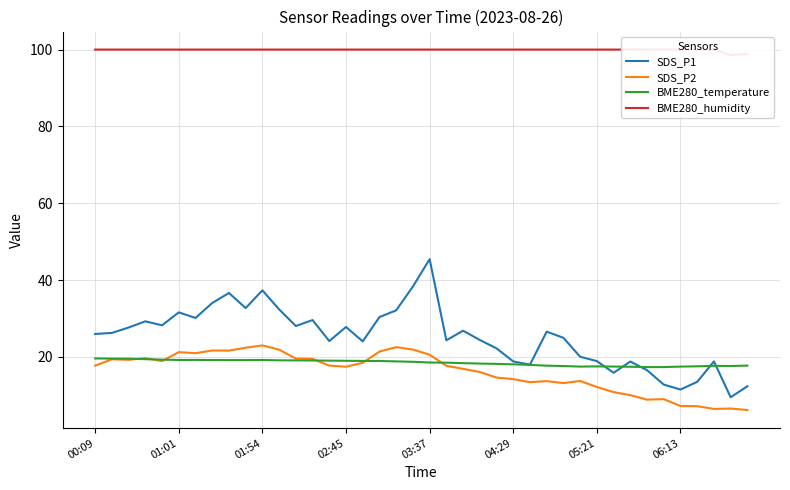

What is the minimum value shown in the chart?

6.2